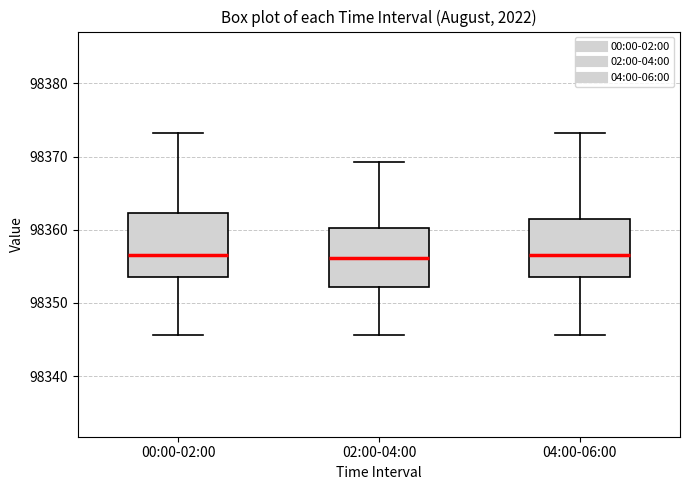

Reading left to right, read every box against the y-axis: the position of its median line, the range the box covers, and the ends of its whiskers. The values are not printed on the chart, so give them approximately, as read against the axis.

00:00-02:00: median 98357, box 98354 to 98362, whiskers 98346 to 98373
02:00-04:00: median 98356, box 98352 to 98360, whiskers 98346 to 98369
04:00-06:00: median 98357, box 98354 to 98361, whiskers 98346 to 98373